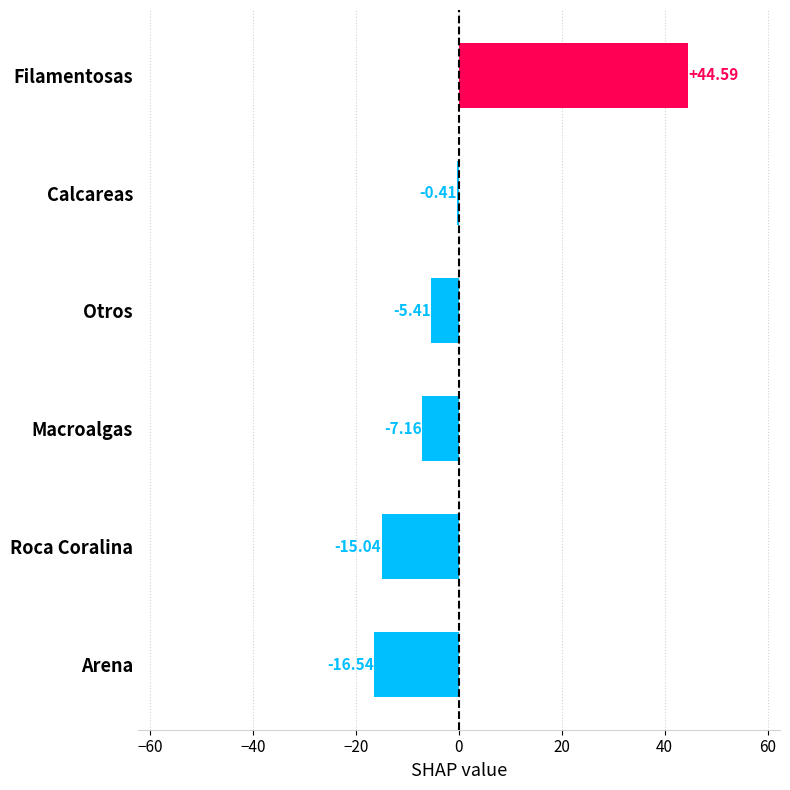

How many bars are there in total?

6